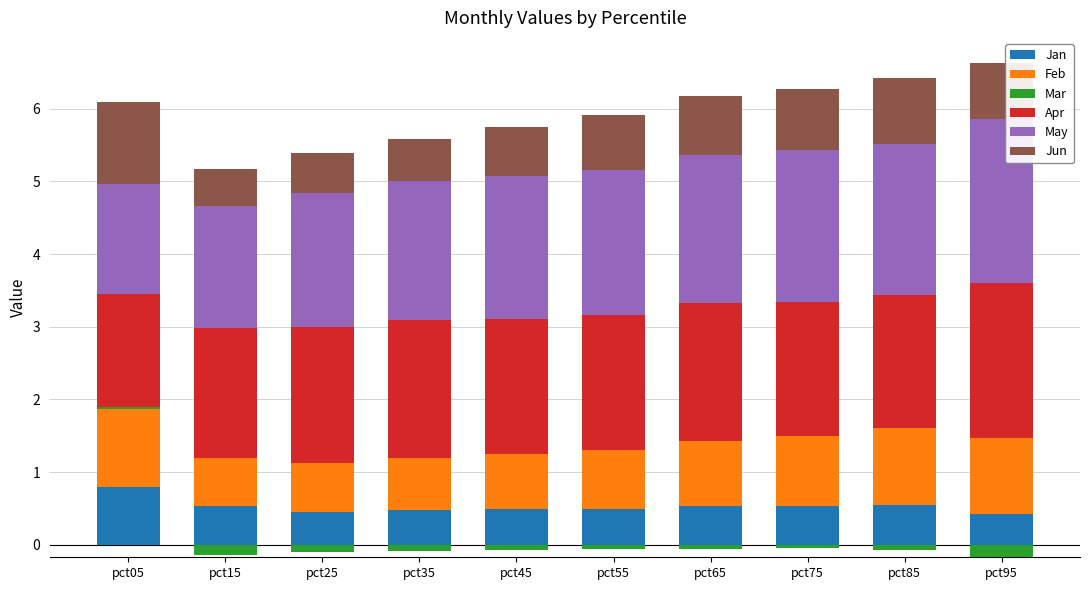

What is the highest value of the Jan series?

0.8